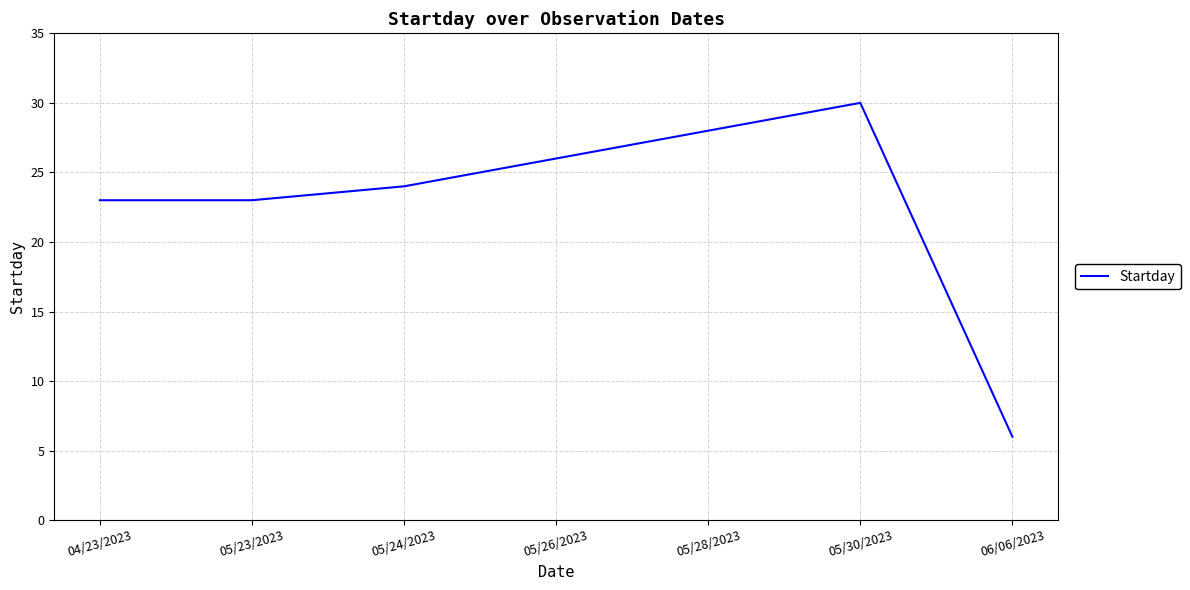

How many series are shown in this chart?

1